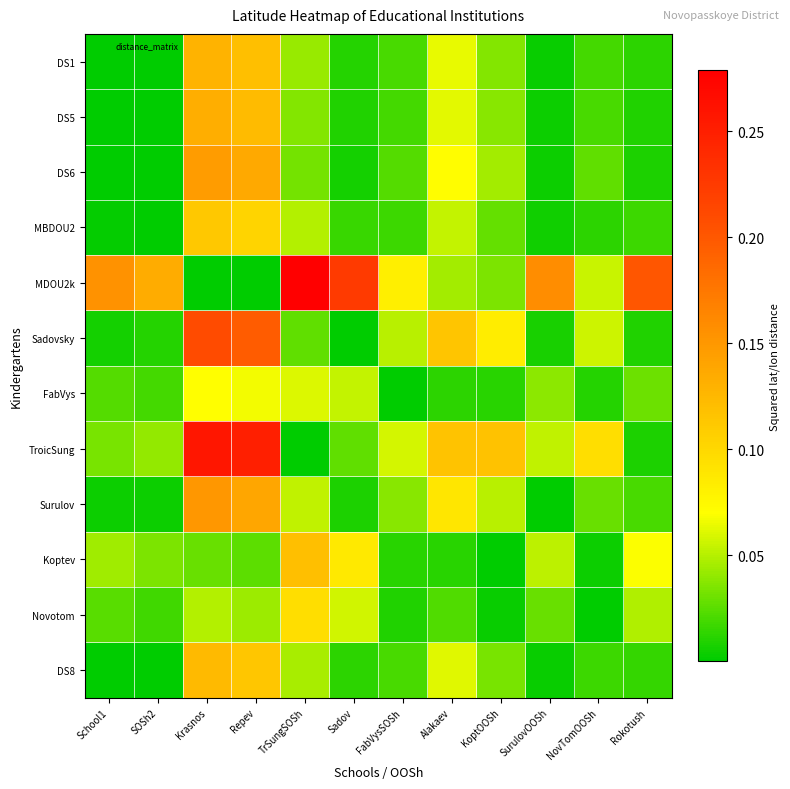

Reading left to right, transcribe all the data shown in this chart.

DS1: School1=0.0	SOSh2=0.0	Krasnos=0.1	Repev=0.1	TrSungSOSh=0.0	Sadov=0.0	FabVysSOSh=0.0	Alakaev=0.1	KoptOOSh=0.0	SurulovOOSh=0.0	NovTomOOSh=0.0	Rokotush=0.0
DS5: School1=0.0	SOSh2=0.0	Krasnos=0.1	Repev=0.1	TrSungSOSh=0.0	Sadov=0.0	FabVysSOSh=0.0	Alakaev=0.1	KoptOOSh=0.0	SurulovOOSh=0.0	NovTomOOSh=0.0	Rokotush=0.0
DS6: School1=0.0	SOSh2=0.0	Krasnos=0.1	Repev=0.1	TrSungSOSh=0.0	Sadov=0.0	FabVysSOSh=0.0	Alakaev=0.1	KoptOOSh=0.0	SurulovOOSh=0.0	NovTomOOSh=0.0	Rokotush=0.0
MBDOU2: School1=0.0	SOSh2=0.0	Krasnos=0.1	Repev=0.1	TrSungSOSh=0.0	Sadov=0.0	FabVysSOSh=0.0	Alakaev=0.1	KoptOOSh=0.0	SurulovOOSh=0.0	NovTomOOSh=0.0	Rokotush=0.0
MDOU2k: School1=0.2	SOSh2=0.1	Krasnos=0.0	Repev=0.0	TrSungSOSh=0.3	Sadov=0.2	FabVysSOSh=0.1	Alakaev=0.0	KoptOOSh=0.0	SurulovOOSh=0.2	NovTomOOSh=0.1	Rokotush=0.2
Sadovsky: School1=0.0	SOSh2=0.0	Krasnos=0.2	Repev=0.2	TrSungSOSh=0.0	Sadov=0.0	FabVysSOSh=0.1	Alakaev=0.1	KoptOOSh=0.1	SurulovOOSh=0.0	NovTomOOSh=0.1	Rokotush=0.0
FabVys: School1=0.0	SOSh2=0.0	Krasnos=0.1	Repev=0.1	TrSungSOSh=0.1	Sadov=0.1	FabVysSOSh=0.0	Alakaev=0.0	KoptOOSh=0.0	SurulovOOSh=0.0	NovTomOOSh=0.0	Rokotush=0.0
TroicSung: School1=0.0	SOSh2=0.0	Krasnos=0.3	Repev=0.2	TrSungSOSh=0.0	Sadov=0.0	FabVysSOSh=0.1	Alakaev=0.1	KoptOOSh=0.1	SurulovOOSh=0.1	NovTomOOSh=0.1	Rokotush=0.0
Surulov: School1=0.0	SOSh2=0.0	Krasnos=0.2	Repev=0.1	TrSungSOSh=0.1	Sadov=0.0	FabVysSOSh=0.0	Alakaev=0.1	KoptOOSh=0.1	SurulovOOSh=0.0	NovTomOOSh=0.0	Rokotush=0.0
Koptev: School1=0.0	SOSh2=0.0	Krasnos=0.0	Repev=0.0	TrSungSOSh=0.1	Sadov=0.1	FabVysSOSh=0.0	Alakaev=0.0	KoptOOSh=0.0	SurulovOOSh=0.1	NovTomOOSh=0.0	Rokotush=0.1
Novotom: School1=0.0	SOSh2=0.0	Krasnos=0.0	Repev=0.0	TrSungSOSh=0.1	Sadov=0.1	FabVysSOSh=0.0	Alakaev=0.0	KoptOOSh=0.0	SurulovOOSh=0.0	NovTomOOSh=0.0	Rokotush=0.0
DS8: School1=0.0	SOSh2=0.0	Krasnos=0.1	Repev=0.1	TrSungSOSh=0.0	Sadov=0.0	FabVysSOSh=0.0	Alakaev=0.1	KoptOOSh=0.0	SurulovOOSh=0.0	NovTomOOSh=0.0	Rokotush=0.0